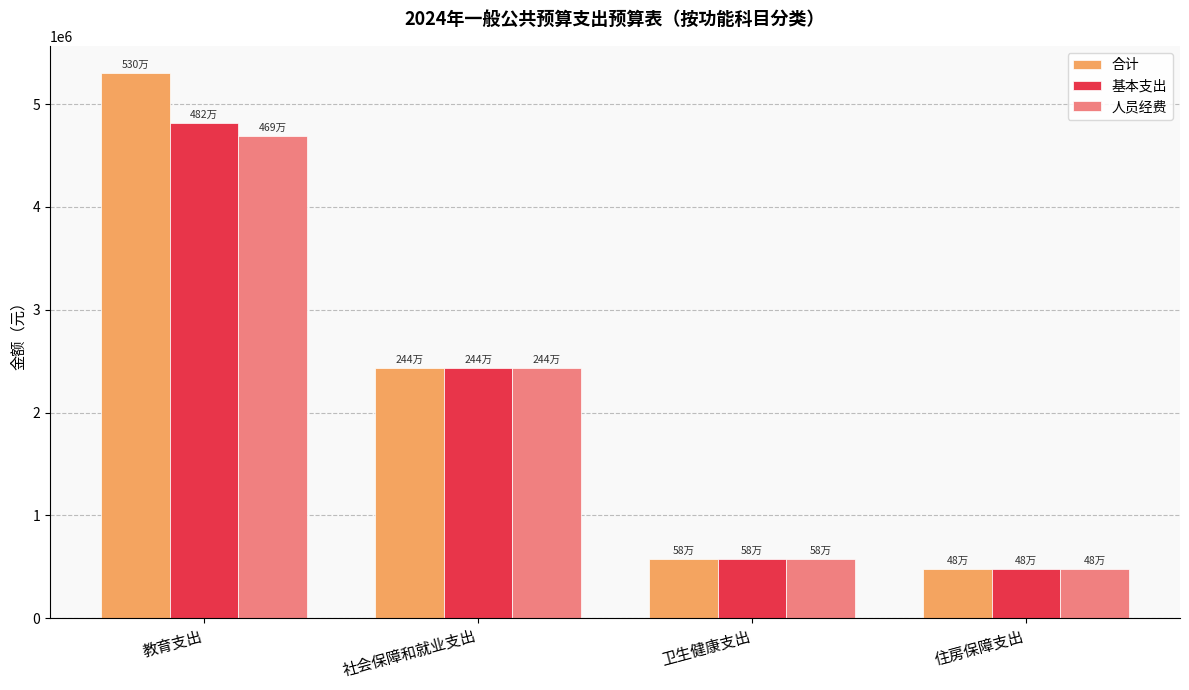

Does the chart contain any negative values?

No